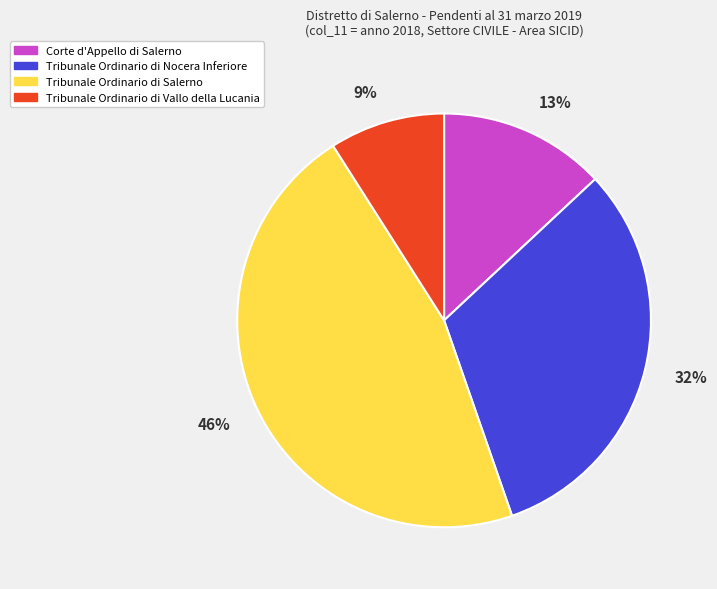

Does Corte d'Appello di Salerno represent more than half of the total?

No